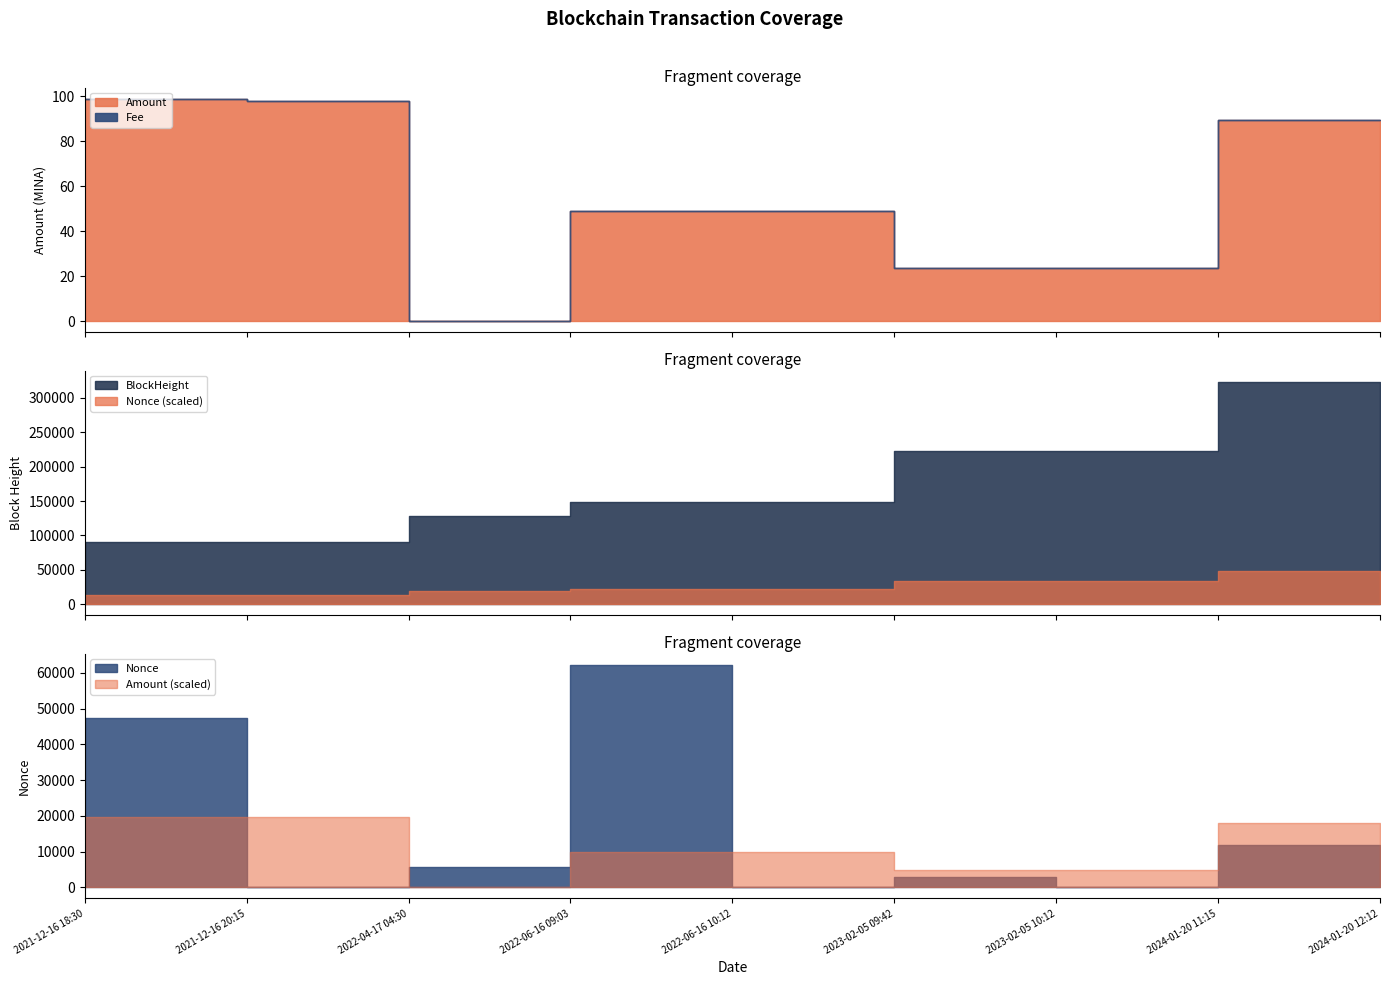

Reading left to right, extract all data points from this chart.

Amount: 2021-12-16 18:30=99.0	2021-12-16 20:15=98.0	2022-04-17 04:30=0.0	2022-06-16 09:03=49.0	2022-06-16 10:12=49.0	2023-02-05 09:42=23.8	2023-02-05 10:12=23.8	2024-01-20 11:15=89.6	2024-01-20 12:12=89.6
Fee: 2021-12-16 18:30=0.0	2021-12-16 20:15=0.0	2022-04-17 04:30=0.0	2022-06-16 09:03=0.0	2022-06-16 10:12=0.0	2023-02-05 09:42=0.0	2023-02-05 10:12=0.0	2024-01-20 11:15=0.1	2024-01-20 12:12=0.0
BlockHeight: 2021-12-16 18:30=90852.0	2021-12-16 20:15=90872.0	2022-04-17 04:30=128789.0	2022-06-16 09:03=148482.0	2022-06-16 10:12=148498.0	2023-02-05 09:42=222570.0	2023-02-05 10:12=222575.0	2024-01-20 11:15=323381.0	2024-01-20 12:12=323391.0
Nonce: 2021-12-16 18:30=47354.0	2021-12-16 20:15=0.0	2022-04-17 04:30=5694.0	2022-06-16 09:03=62256.0	2022-06-16 10:12=1.0	2023-02-05 09:42=2750.0	2023-02-05 10:12=2.0	2024-01-20 11:15=11890.0	2024-01-20 12:12=3.0